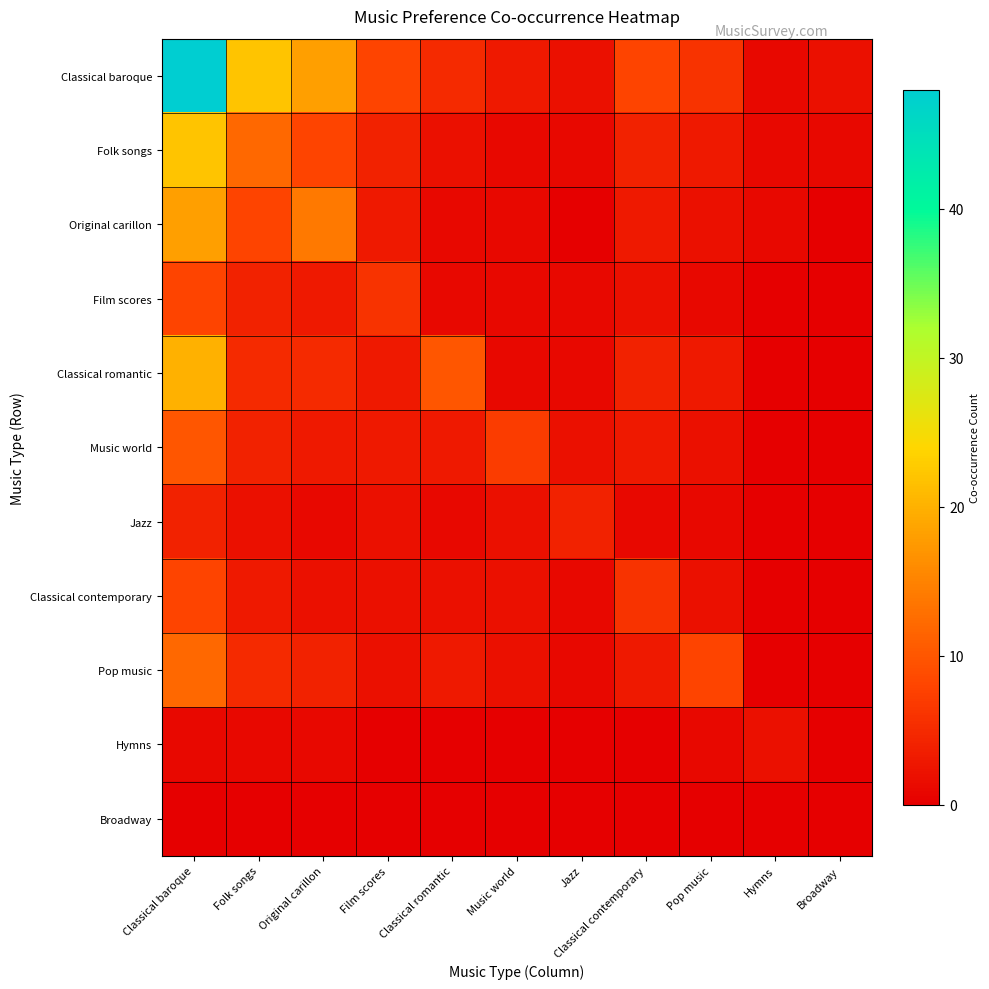

What is the maximum value shown in the chart?

48